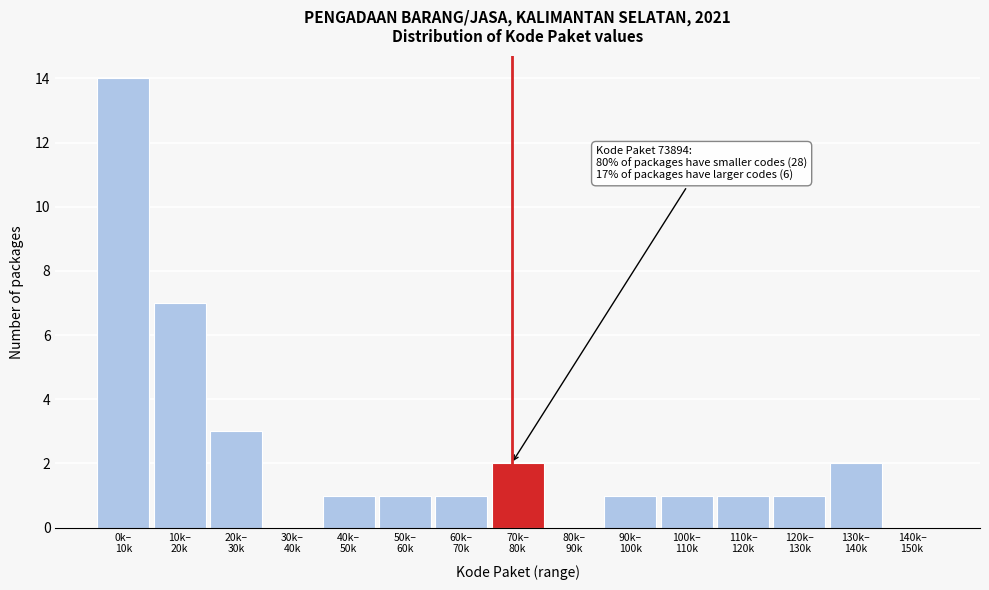

What is the sum of all values?

35